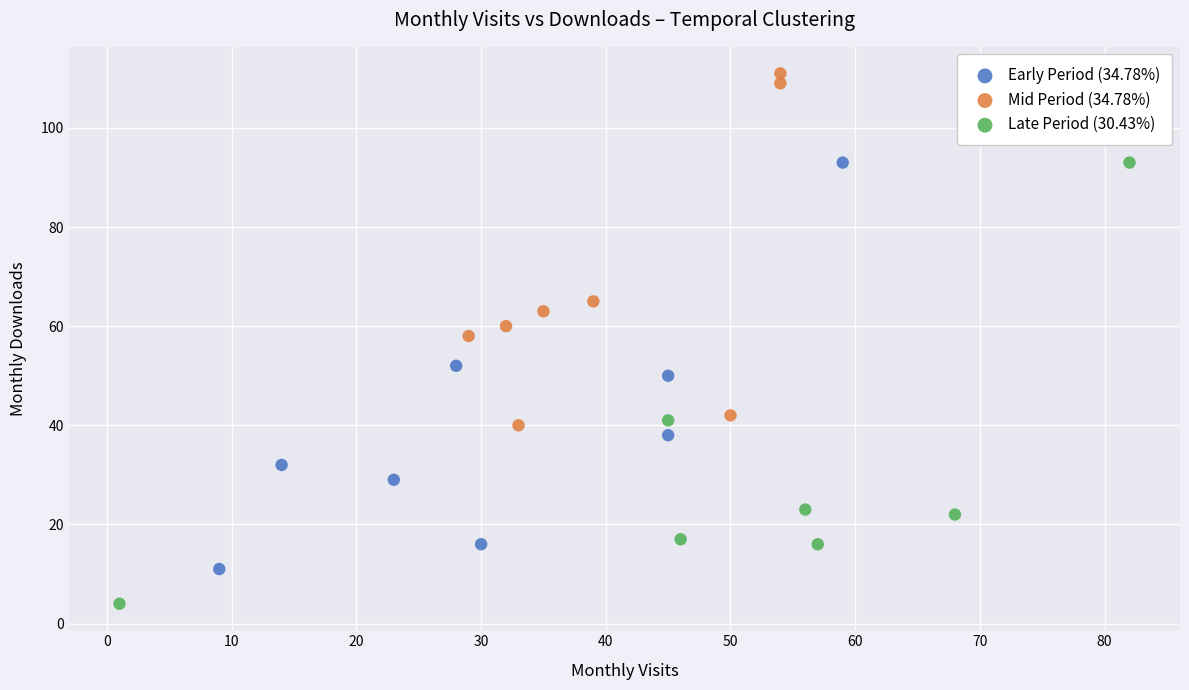

Which series contains the highest Y value?

Mid Period (34.78%)